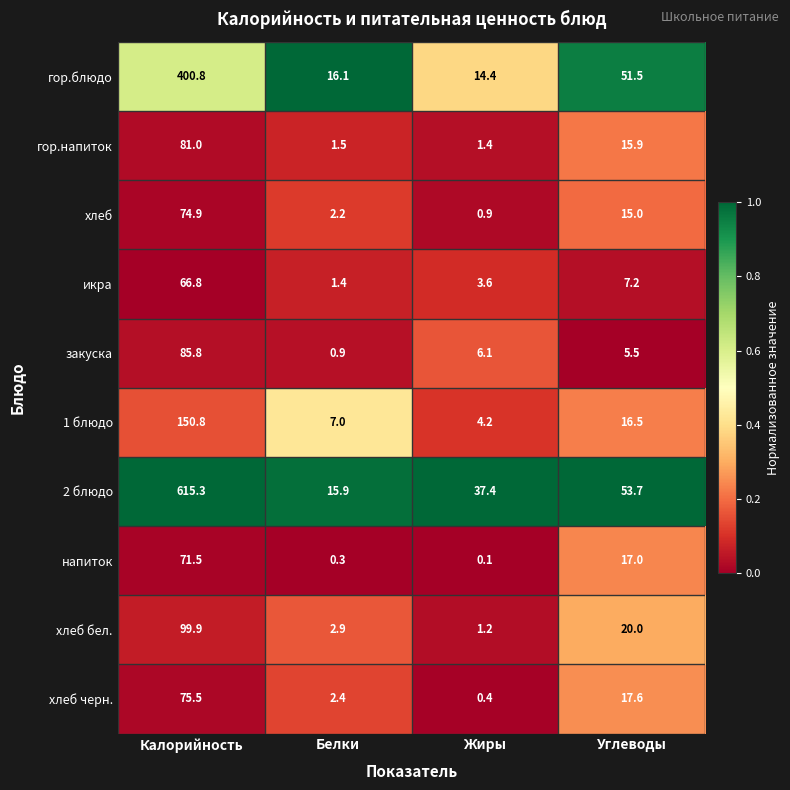

Is the value of гор.блюдо at Жиры greater than the value of 2 блюдо at Белки?

No